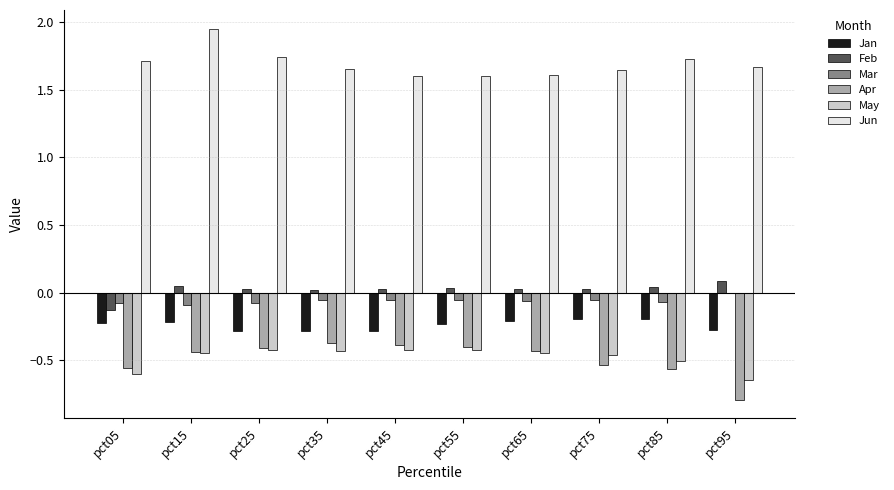

How many Feb values are between 0 and 1?

9